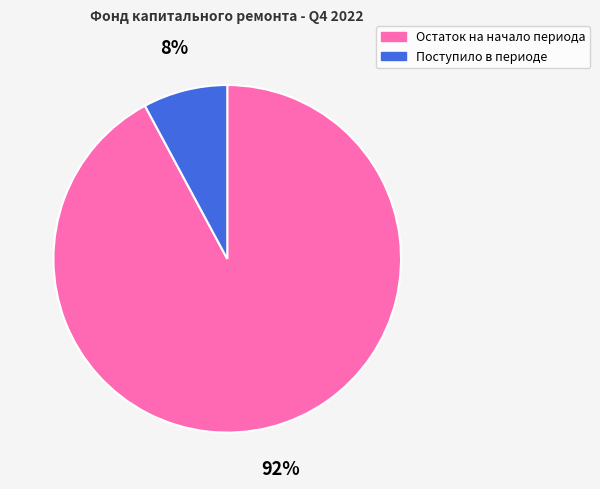

To the nearest percent, what percentage of the pie is Остаток на начало периода?

92%